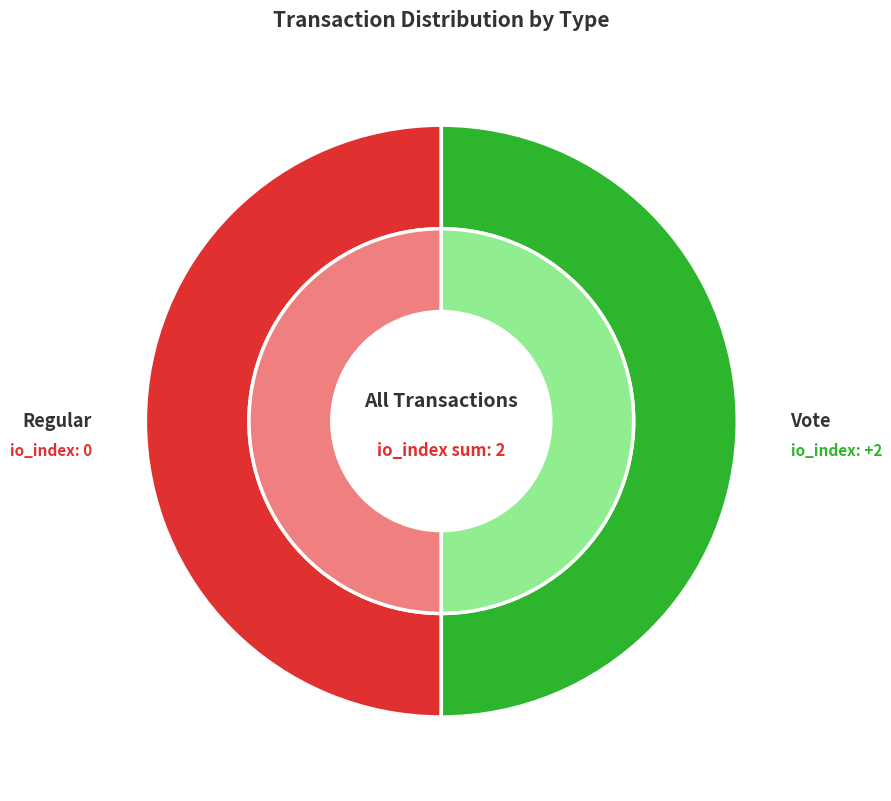

Which slice represents more than half of the pie?

Vote